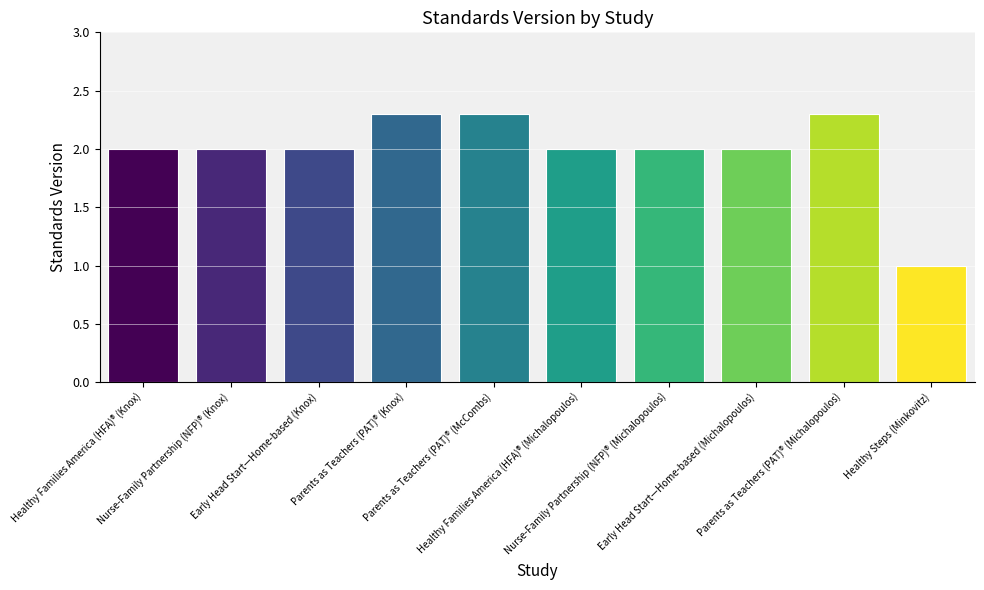

Which category has the lowest value across all series?

Healthy Steps (Minkovitz)